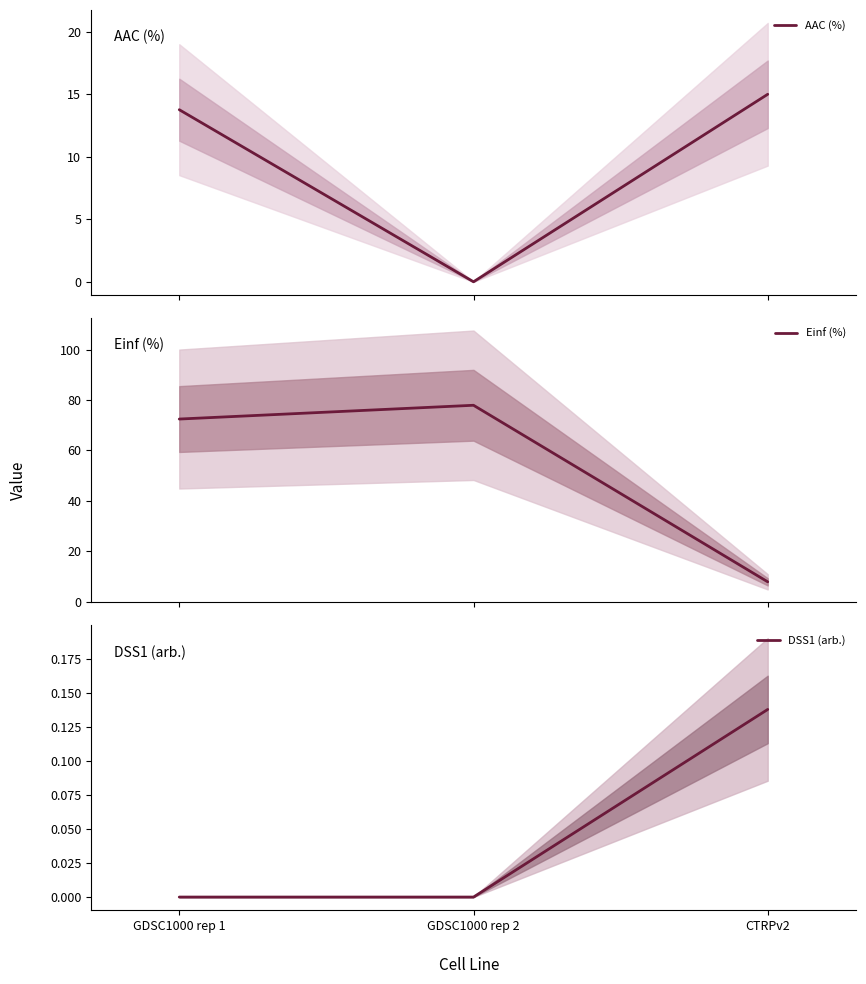

Is the value of DSS1 (arb.) at GDSC1000 rep 1 greater than the value of Einf (%) at CTRPv2?

No